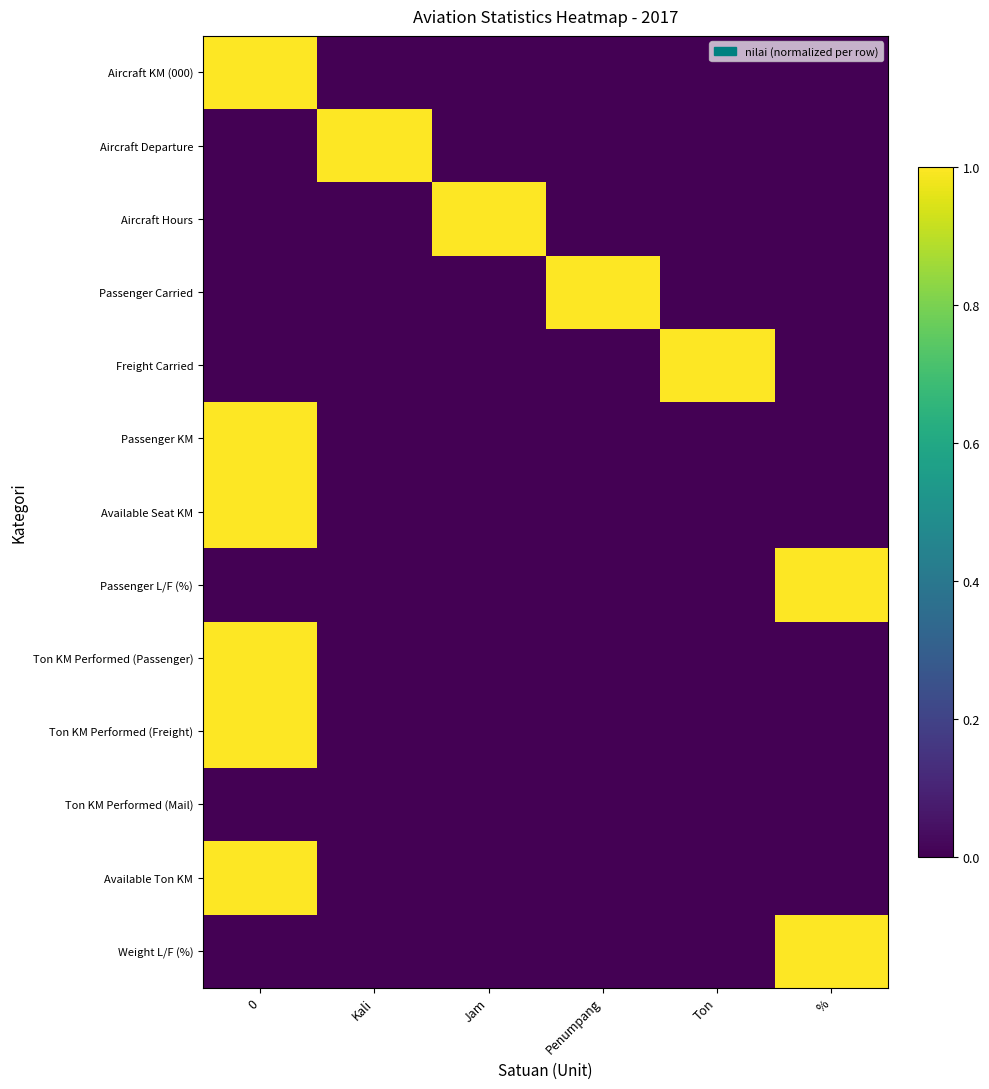

What is the total value across all series at %?

2